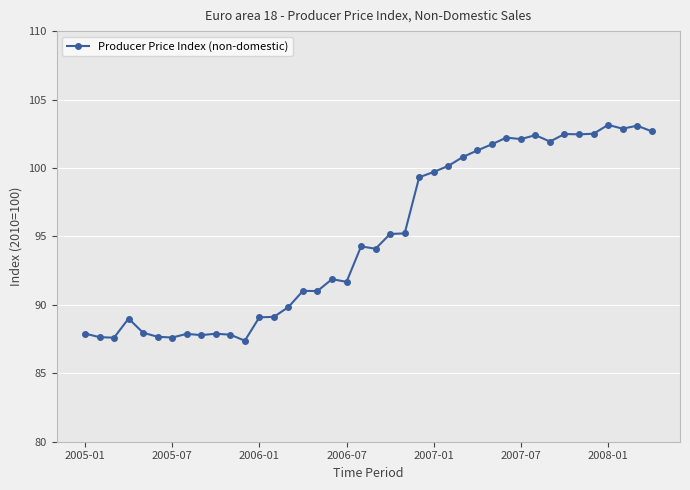

What is the difference between the maximum and minimum values?

15.8